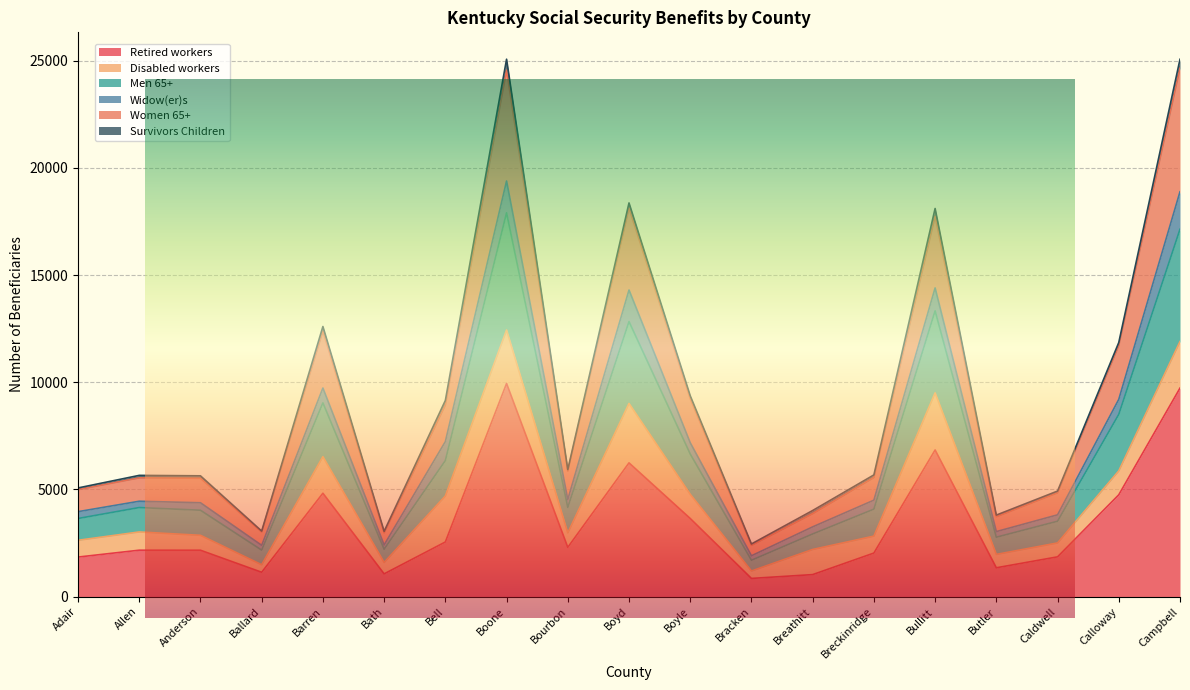

At how many categories does at least one series exceed 19064?

2